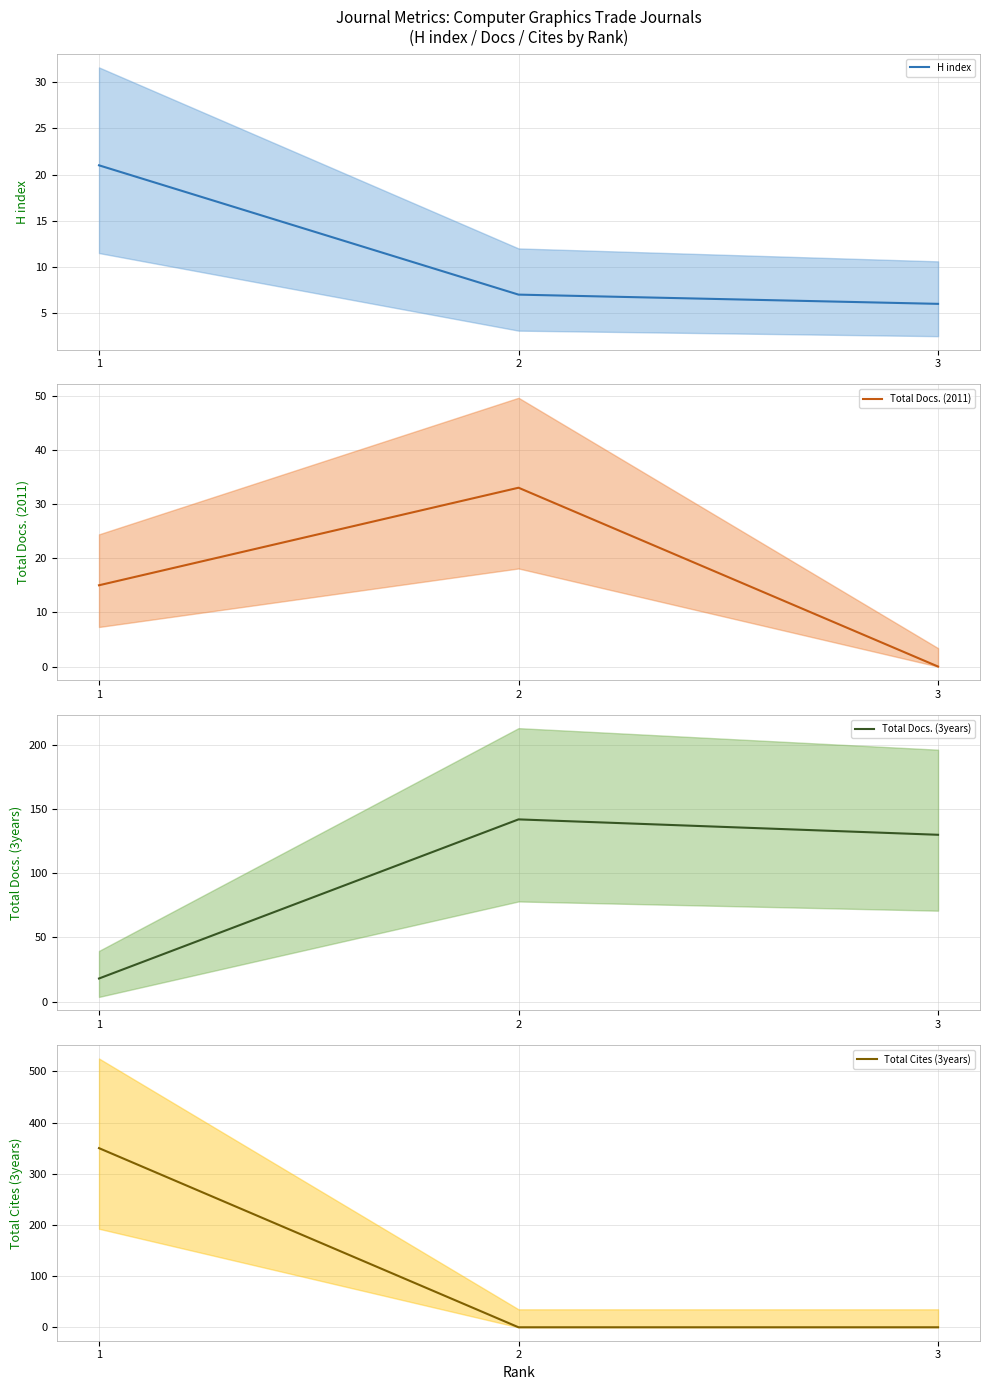

What is the sum of all Total Docs. (3years) values?

290